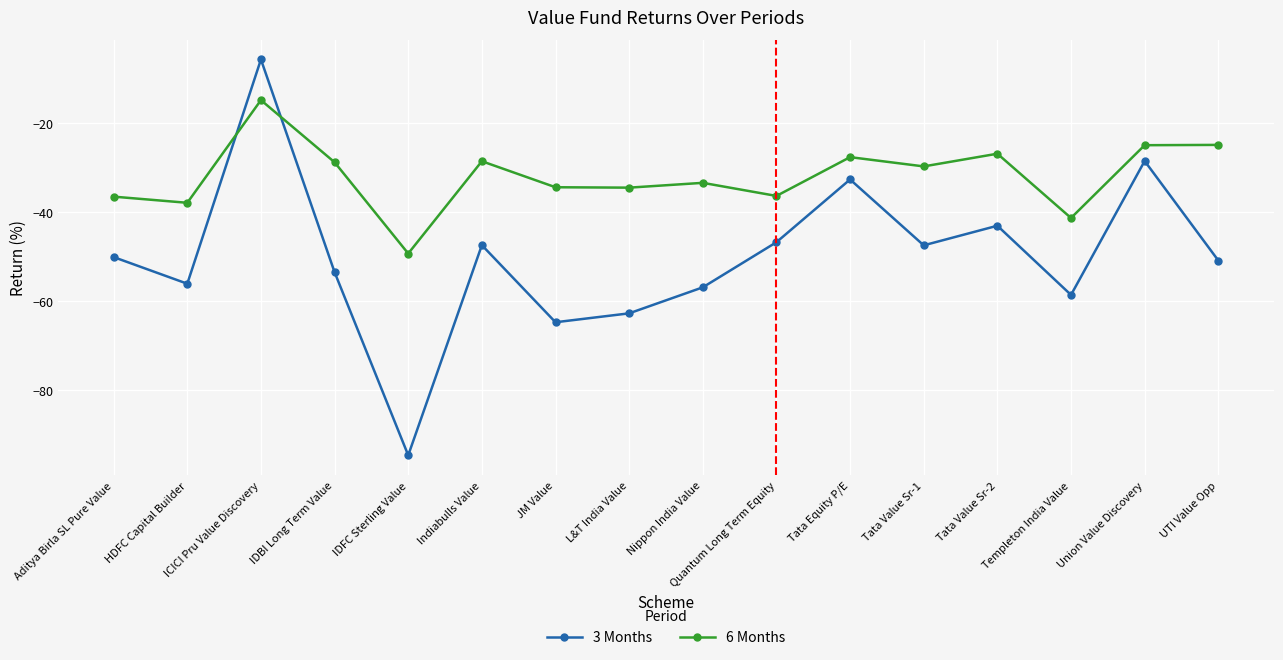

True or false: 6 Months has a value of -8.4 at JM Value.

False